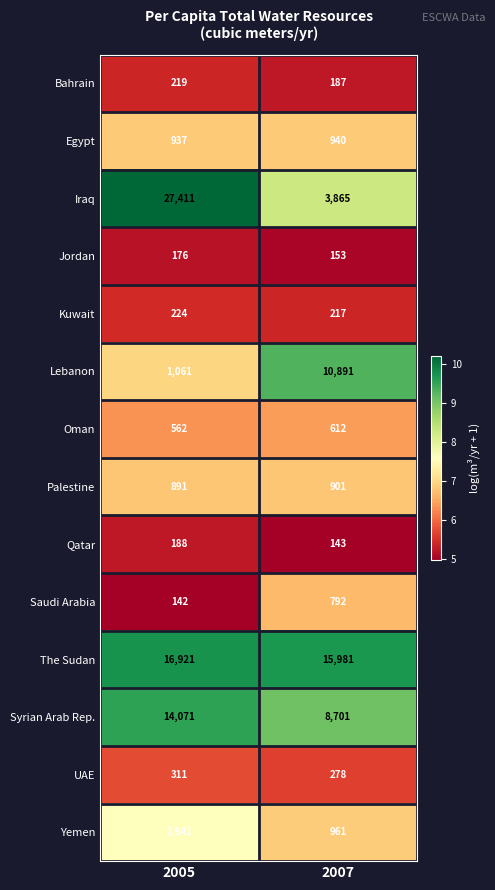

Which series has the largest total across all categories?

The Sudan